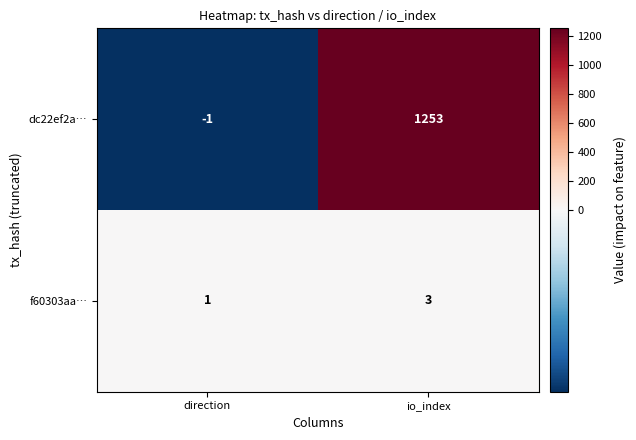

Between direction and io_index, which series saw the biggest shift?

dc22ef2a…